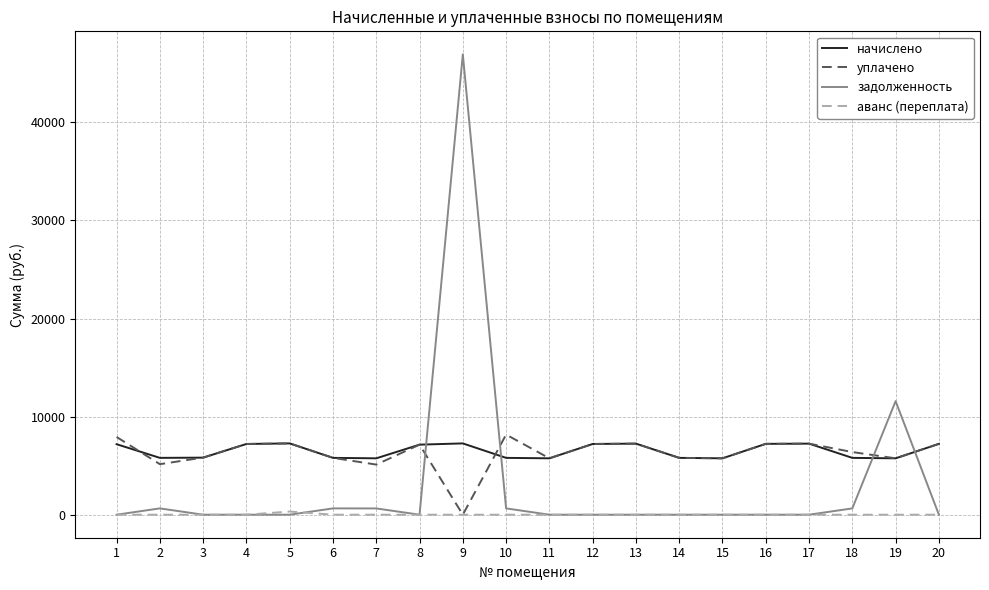

True or false: уплачено has a value of 5748.5 at 19.

True